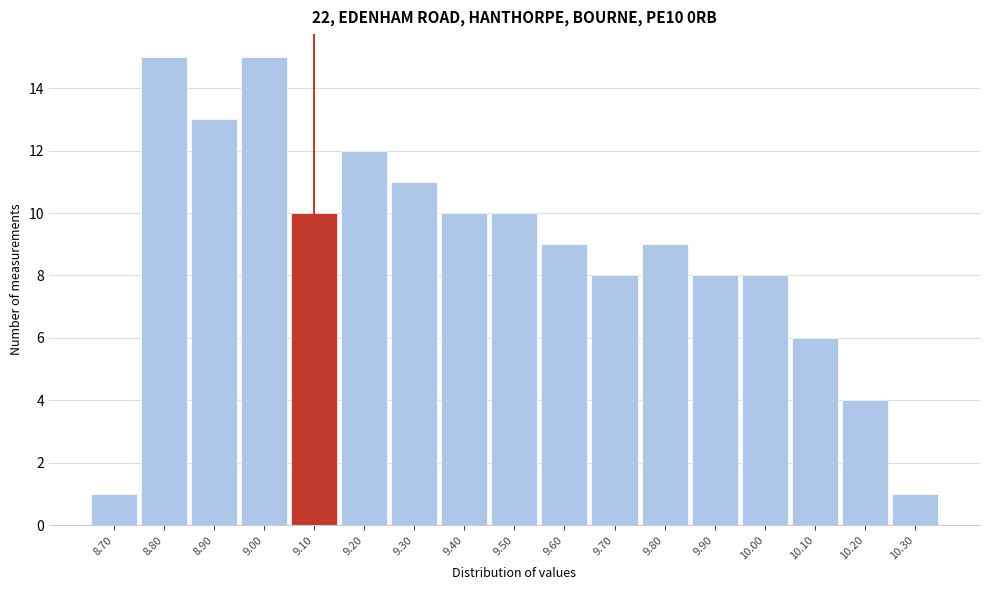

Reading left to right, transcribe this chart: for each bar, give the range it covers on the x-axis and its height. The values are not printed on the chart, so give them approximately, as read against the axis.

8.65 to 8.75: 1
8.75 to 8.85: 15
8.85 to 8.95: 13
8.95 to 9.05: 15
9.05 to 9.15: 10
9.15 to 9.25: 12
9.25 to 9.35: 11
9.35 to 9.45: 10
9.45 to 9.55: 10
9.55 to 9.65: 9
9.65 to 9.75: 8
9.75 to 9.85: 9
9.85 to 9.95: 8
9.95 to 10.05: 8
10.05 to 10.15: 6
10.15 to 10.25: 4
10.25 to 10.35: 1